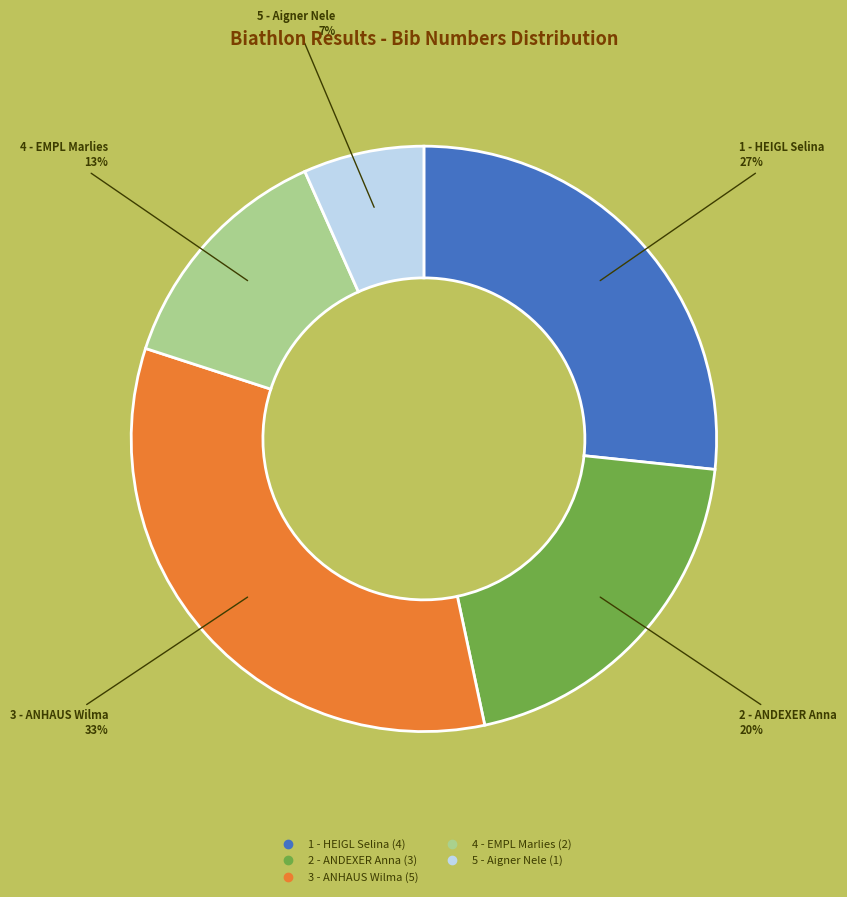

Do 4 - EMPL Marlies and 1 - HEIGL Selina together represent more than half of the pie?

No